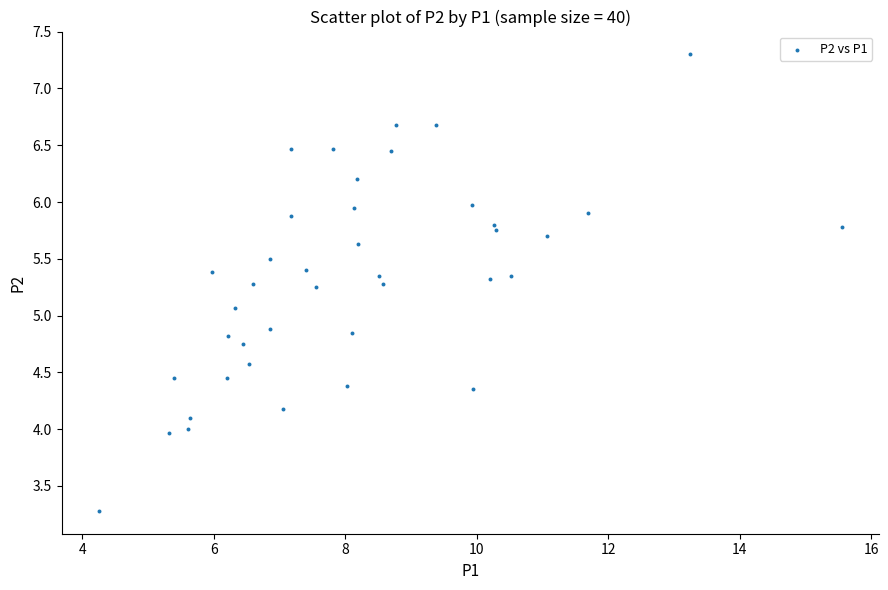

What Y value in the scatter plot is closest to 5?

5.1